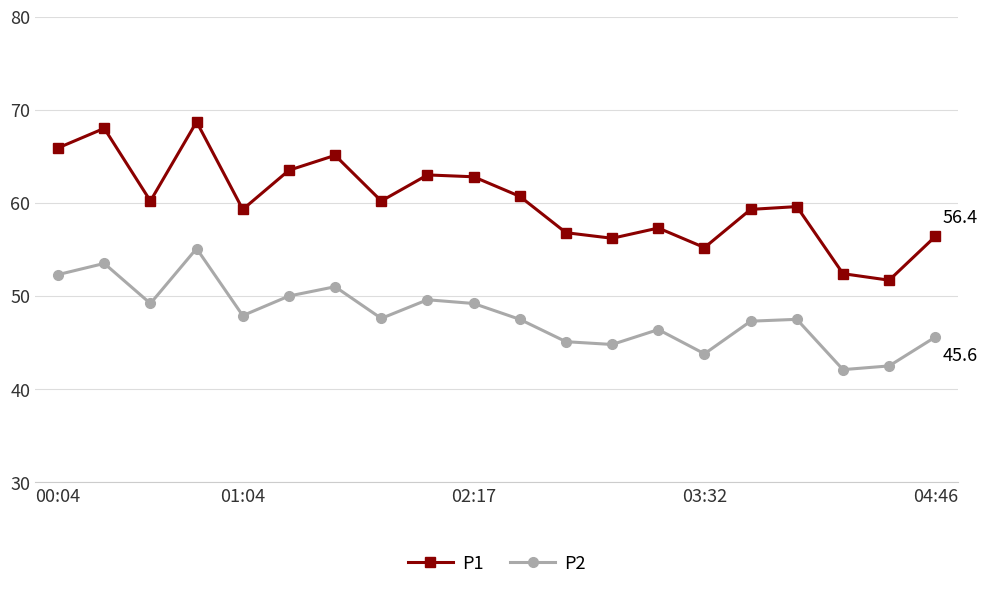

What is the lowest value of the P2 series?

42.1